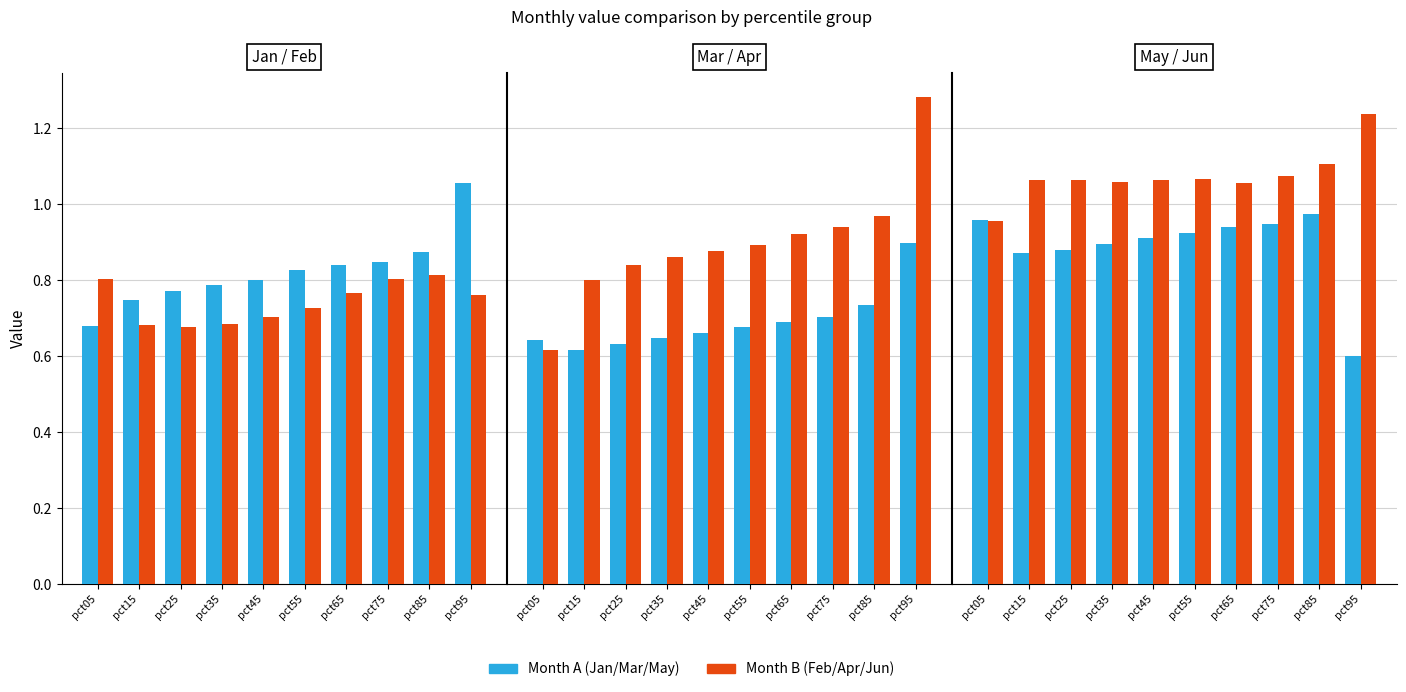

True or false: Jun has a value of 1.1 at pct85.

True